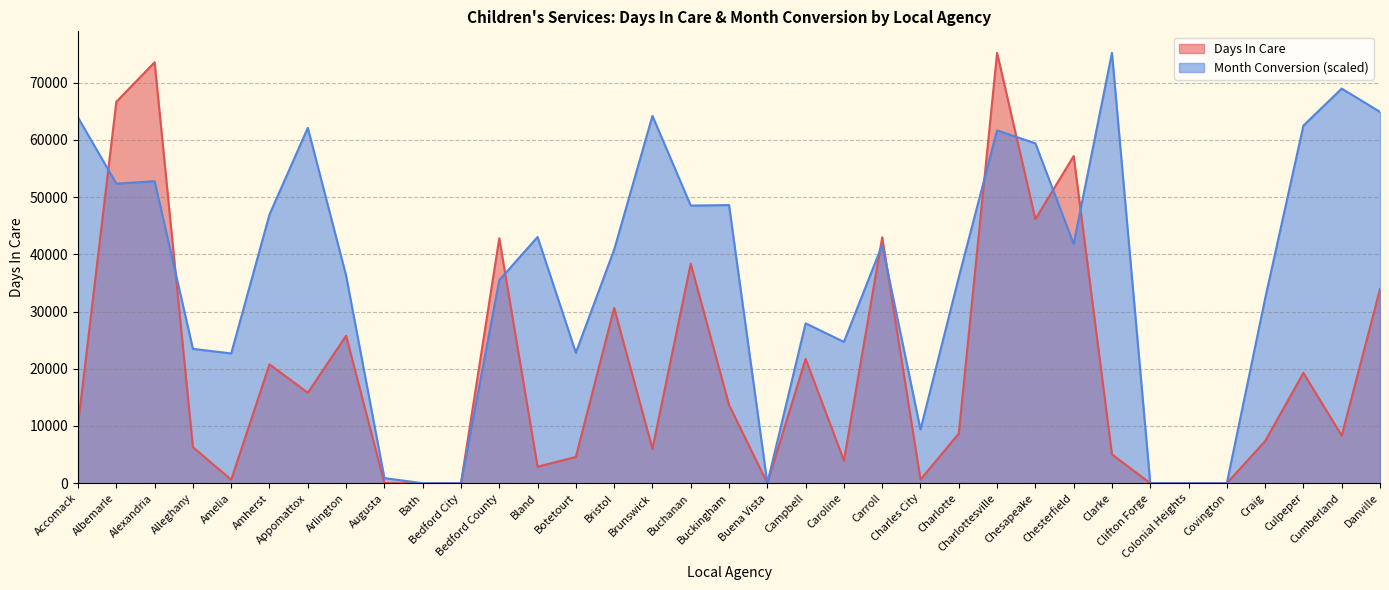

What is the highest value of the Days In Care series?

75226.0